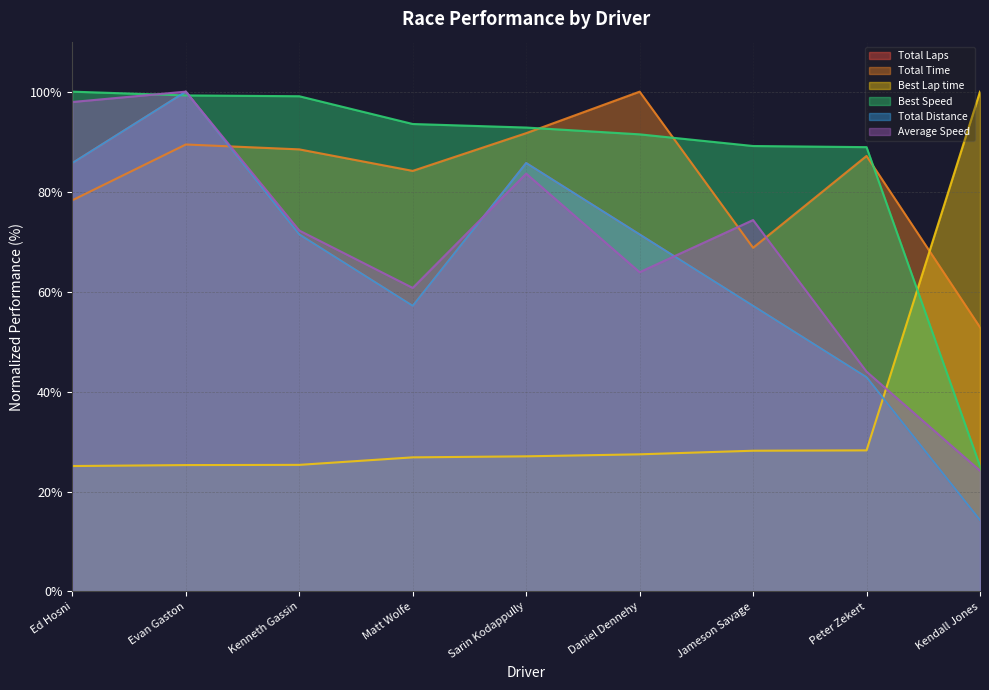

Which series has the widest spread of values?

Total Laps